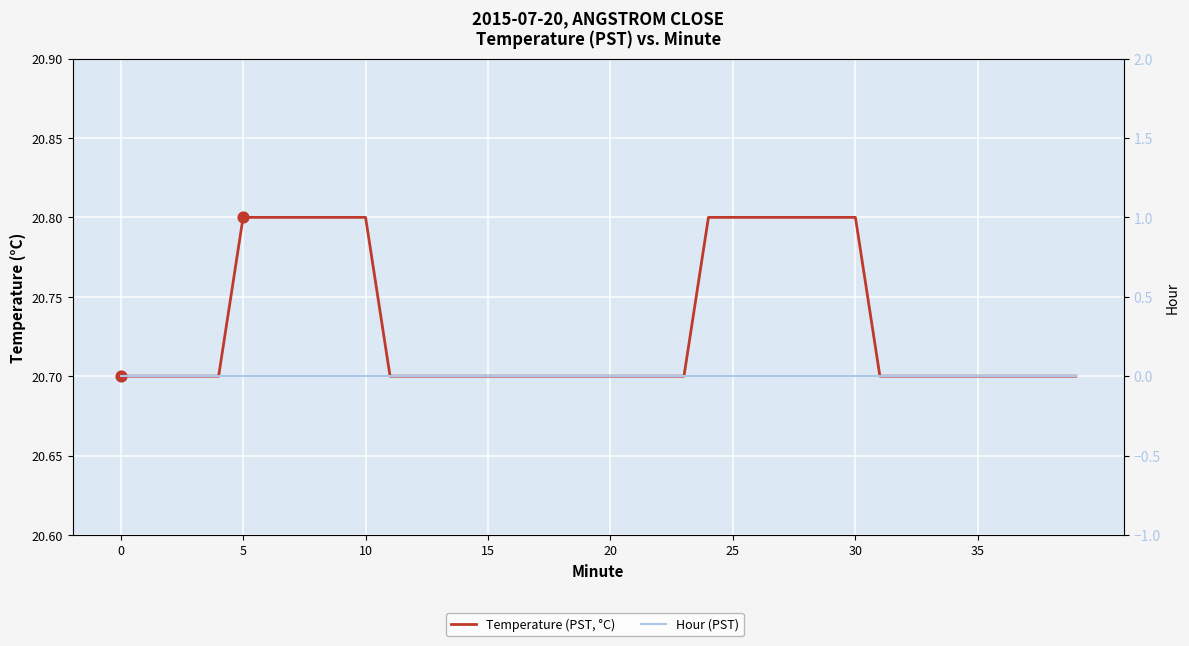

Is the value of Temperature (PST, °C) at 22 greater than the value of Hour (PST) at 38?

Yes